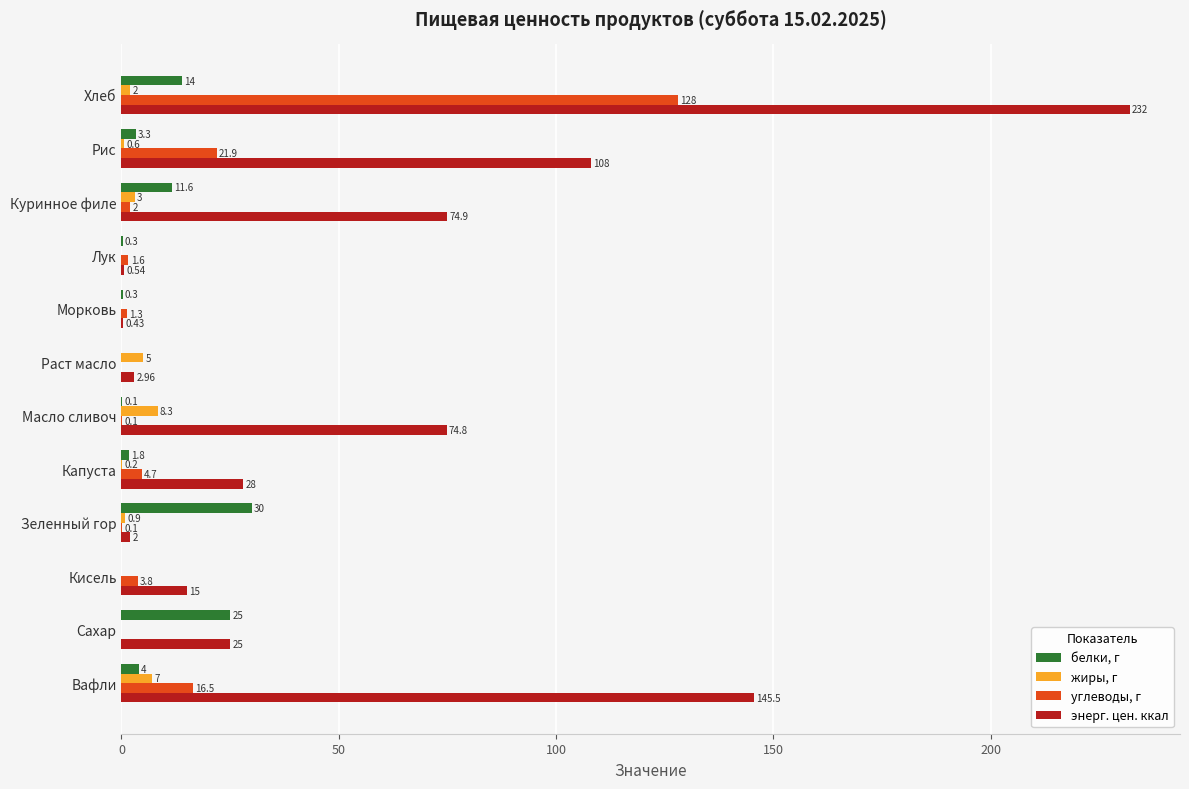

Is the value of жиры, г at Лук greater than the value of углеводы, г at Кисель?

No